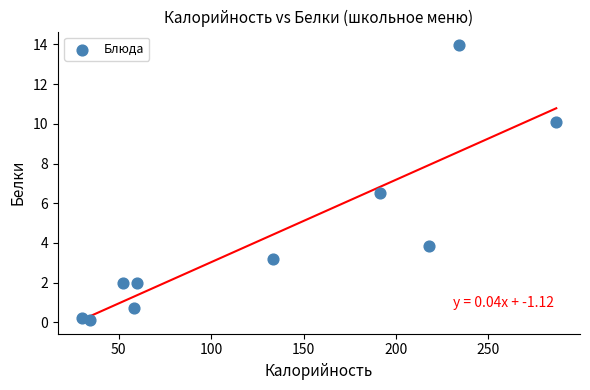

What is the average X value?

129.8